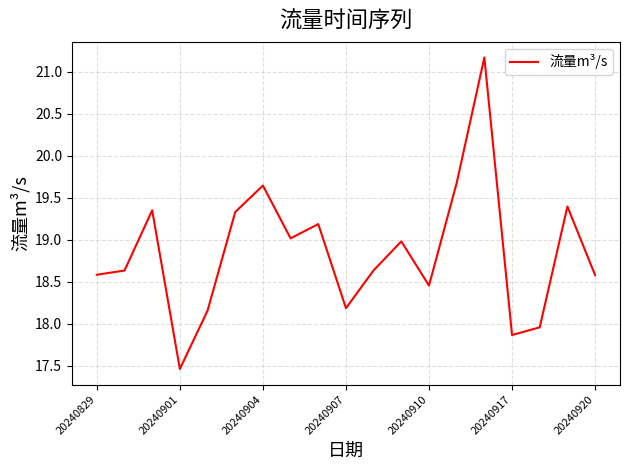

What is the smallest value displayed?

17.5